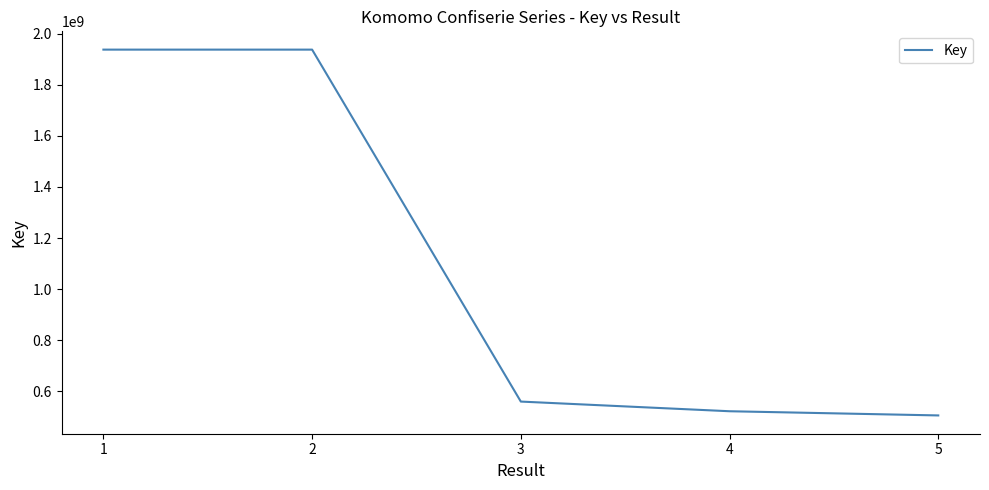

What is the ratio of the value at 4 to the value at 5?

1.0